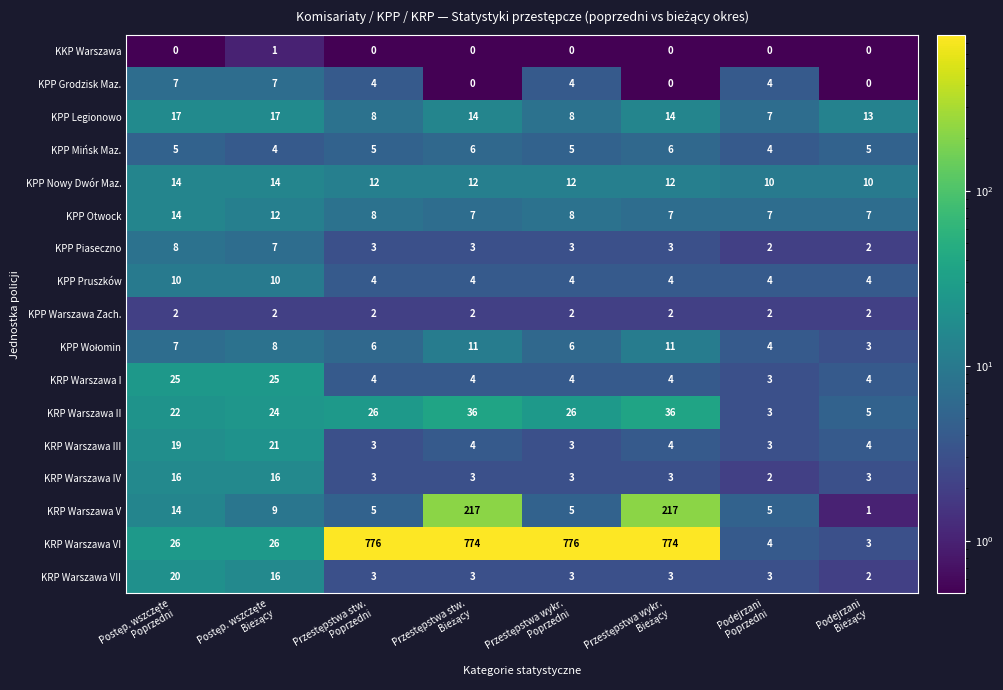

Which series has the largest total across all categories?

KRP Warszawa VI